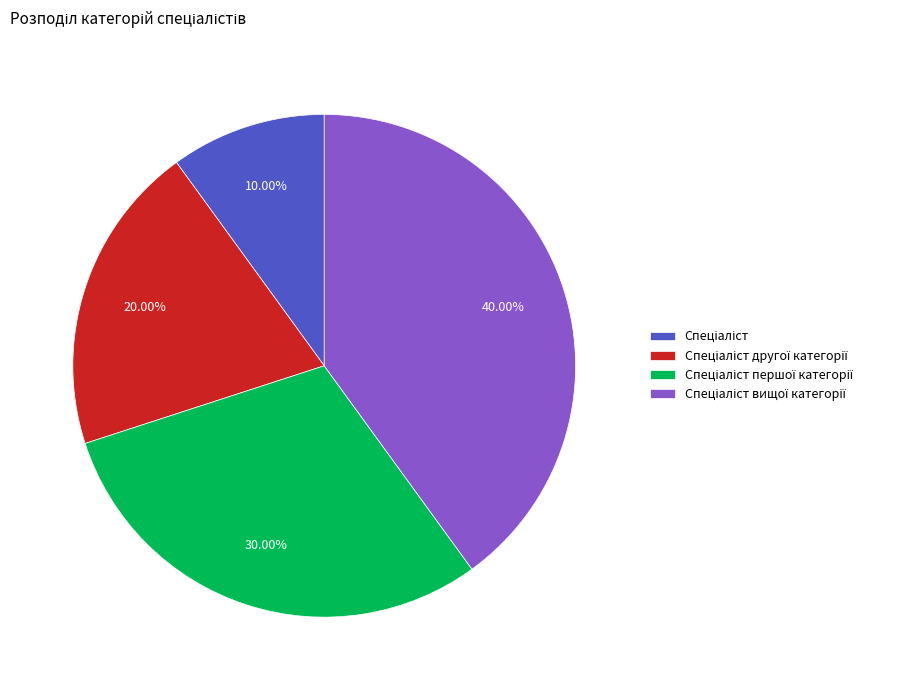

Does any single category account for the majority?

No